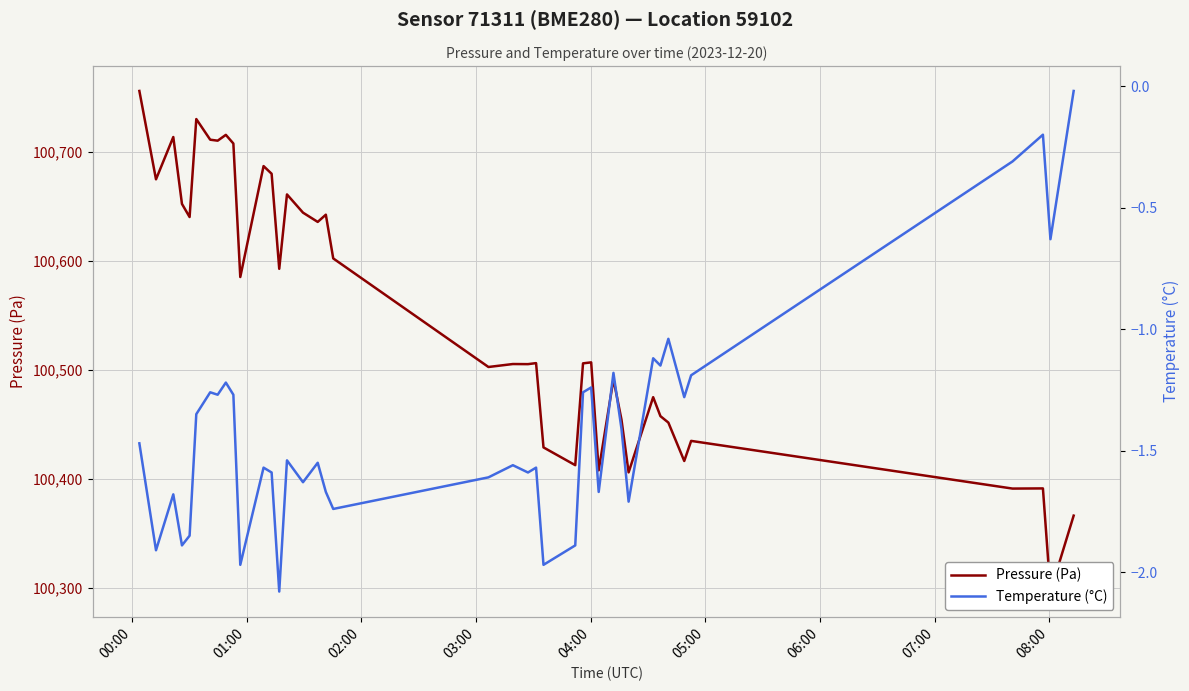

What is the sum of all Temperature (°C) values?

-56.1